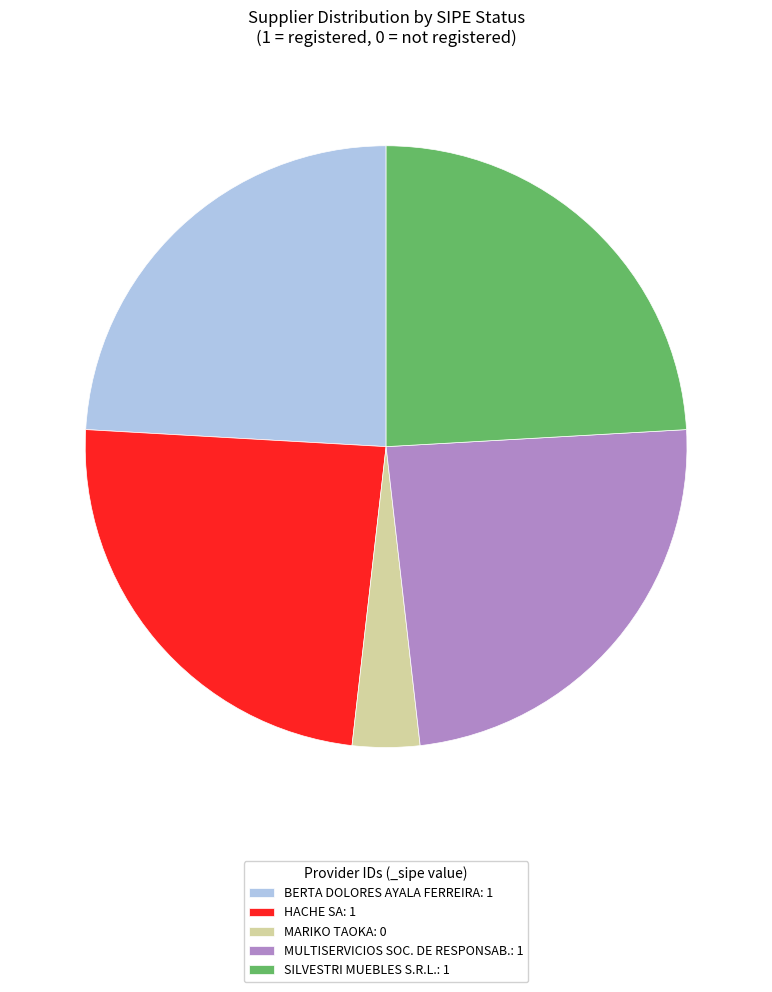

Is there a majority slice in this chart?

No